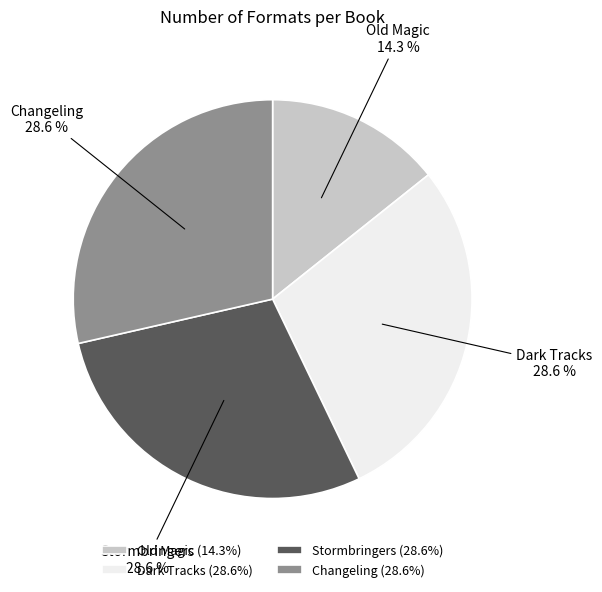

Approximately how many times larger is the value at Changeling compared to Old Magic?

2.0